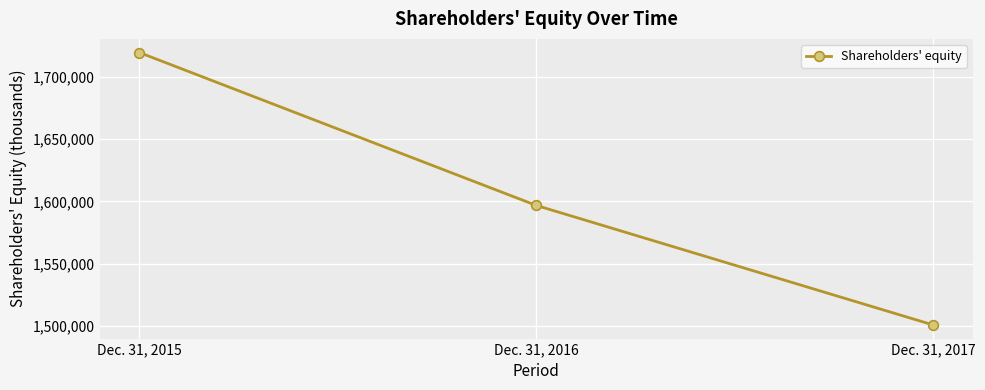

What is the change in value from Dec. 31, 2015 to Dec. 31, 2016?

-122894